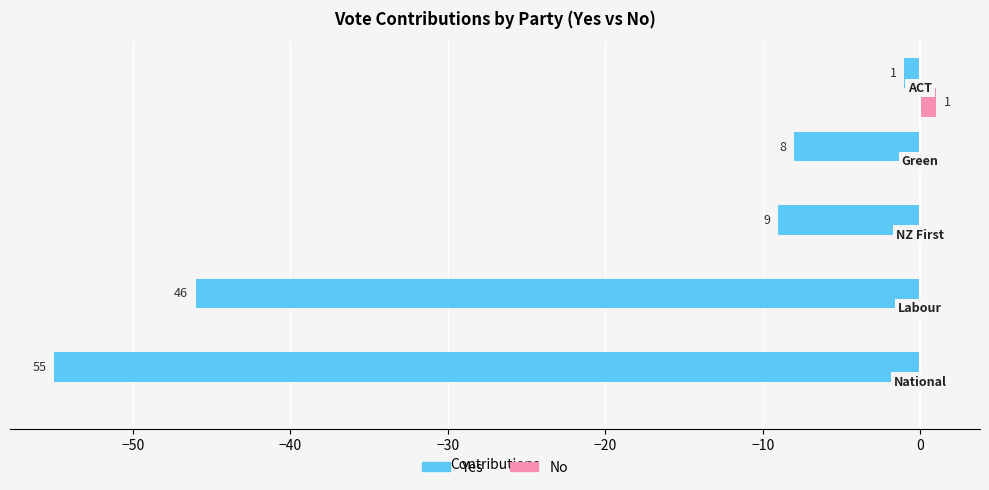

Which series has the largest range (max minus min)?

Yes